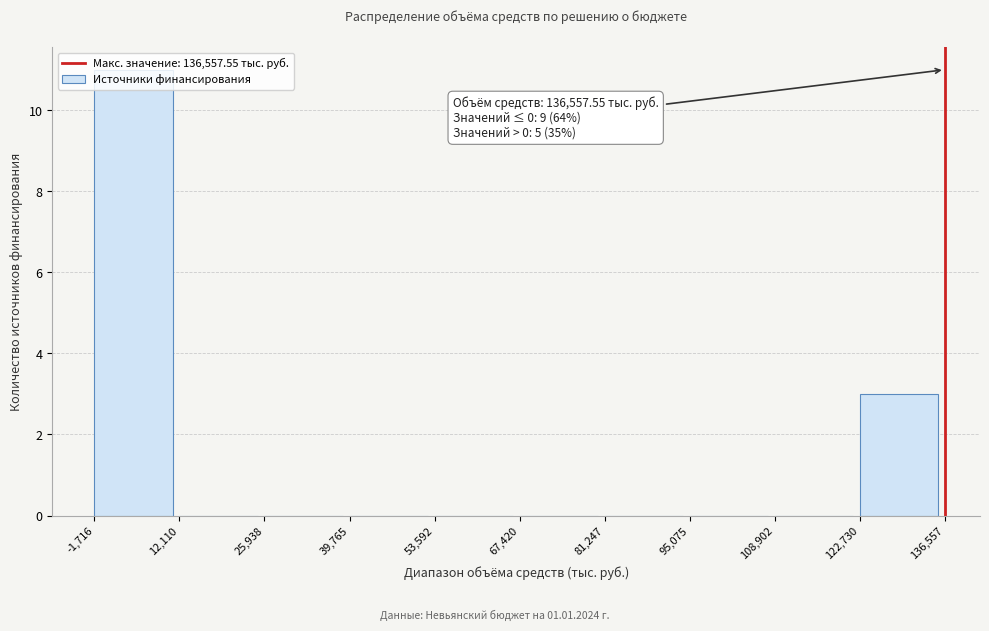

Which range on the x-axis has the tallest bar?

-1,716 to 12,110